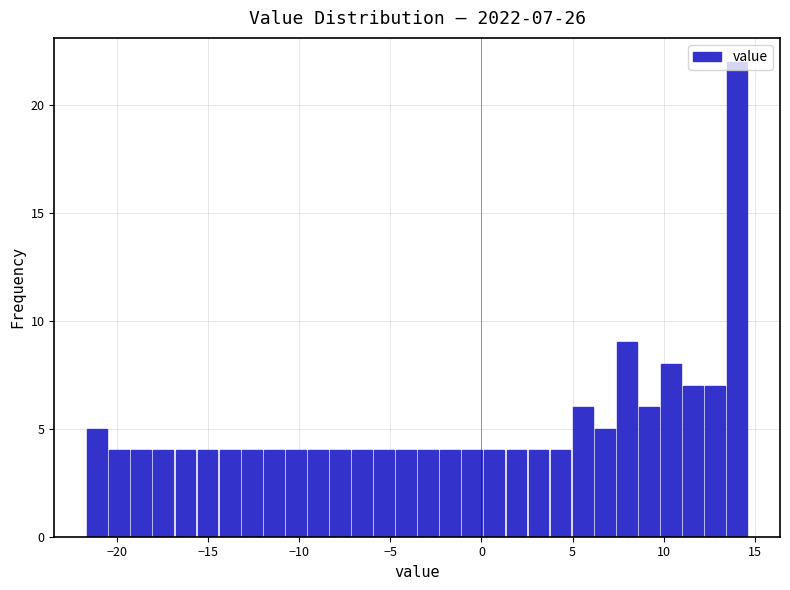

Read against the x-axis, roughly where is the centre of the tallest bar?

14.0